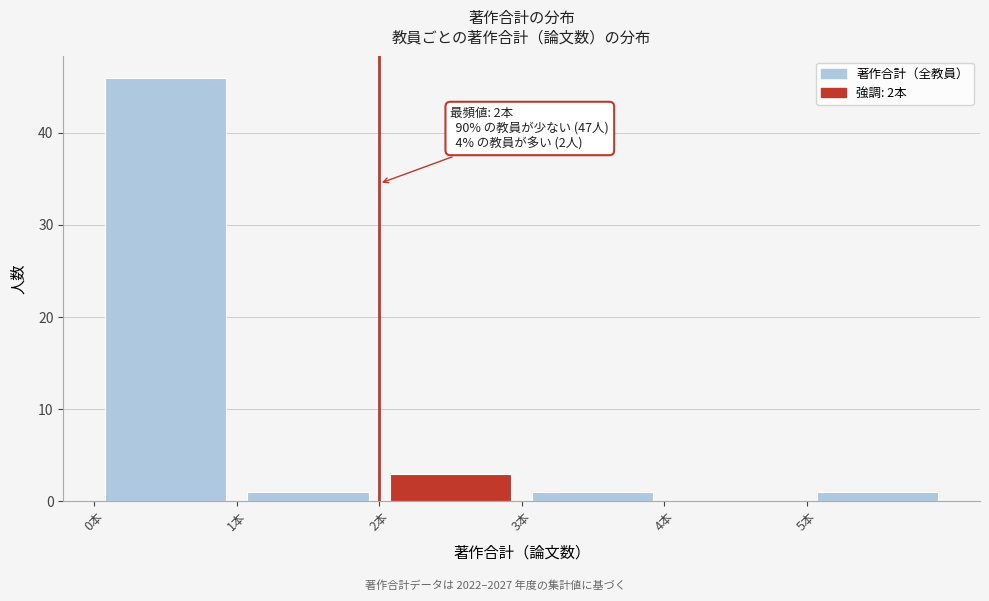

Over which range of the x-axis is the bar tallest?

0 to 1